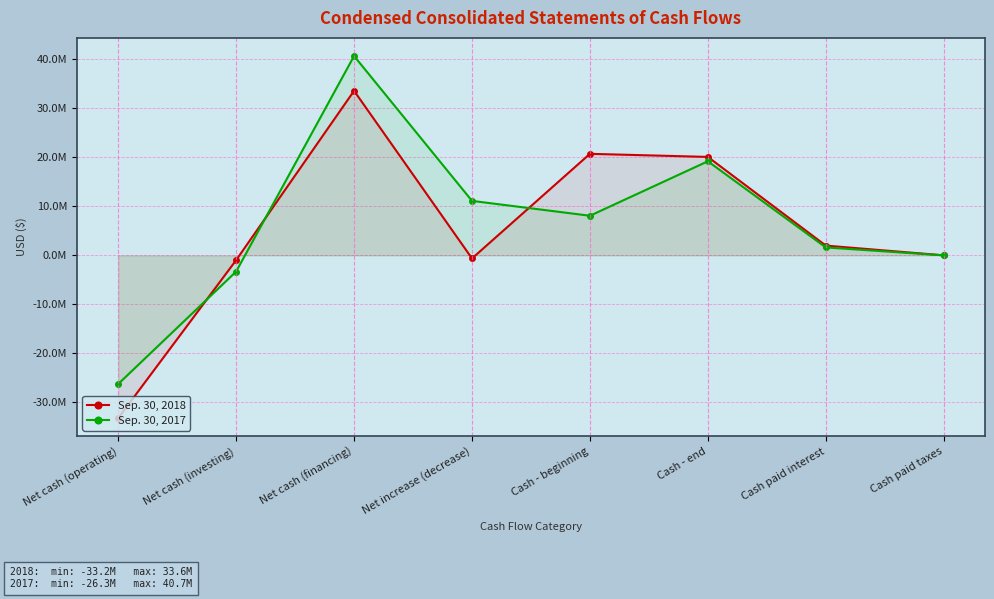

What is the smallest value displayed?

-33245000